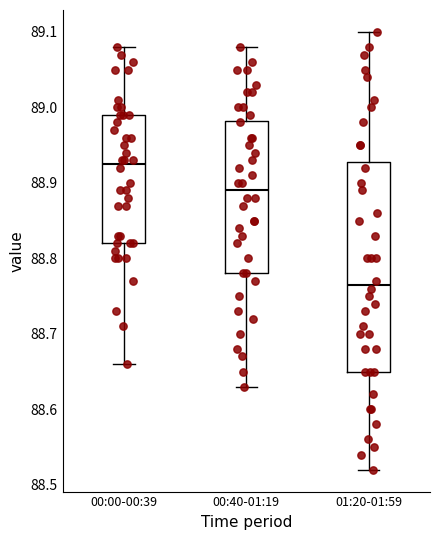

Comparing the boxes themselves (not the whiskers), which one is the tallest?

01:20-01:59